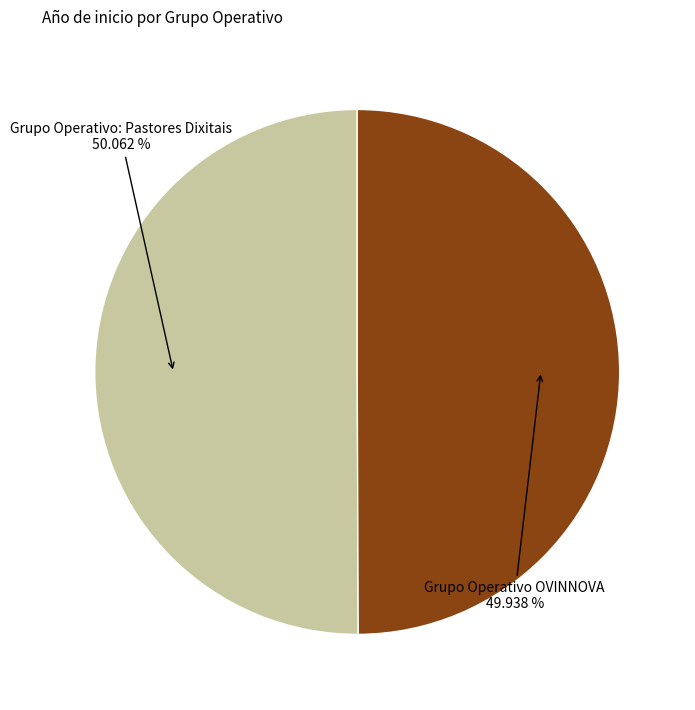

Do Grupo Operativo OVINNOVA and Grupo Operativo: Pastores Dixitais together represent more than half of the pie?

Yes